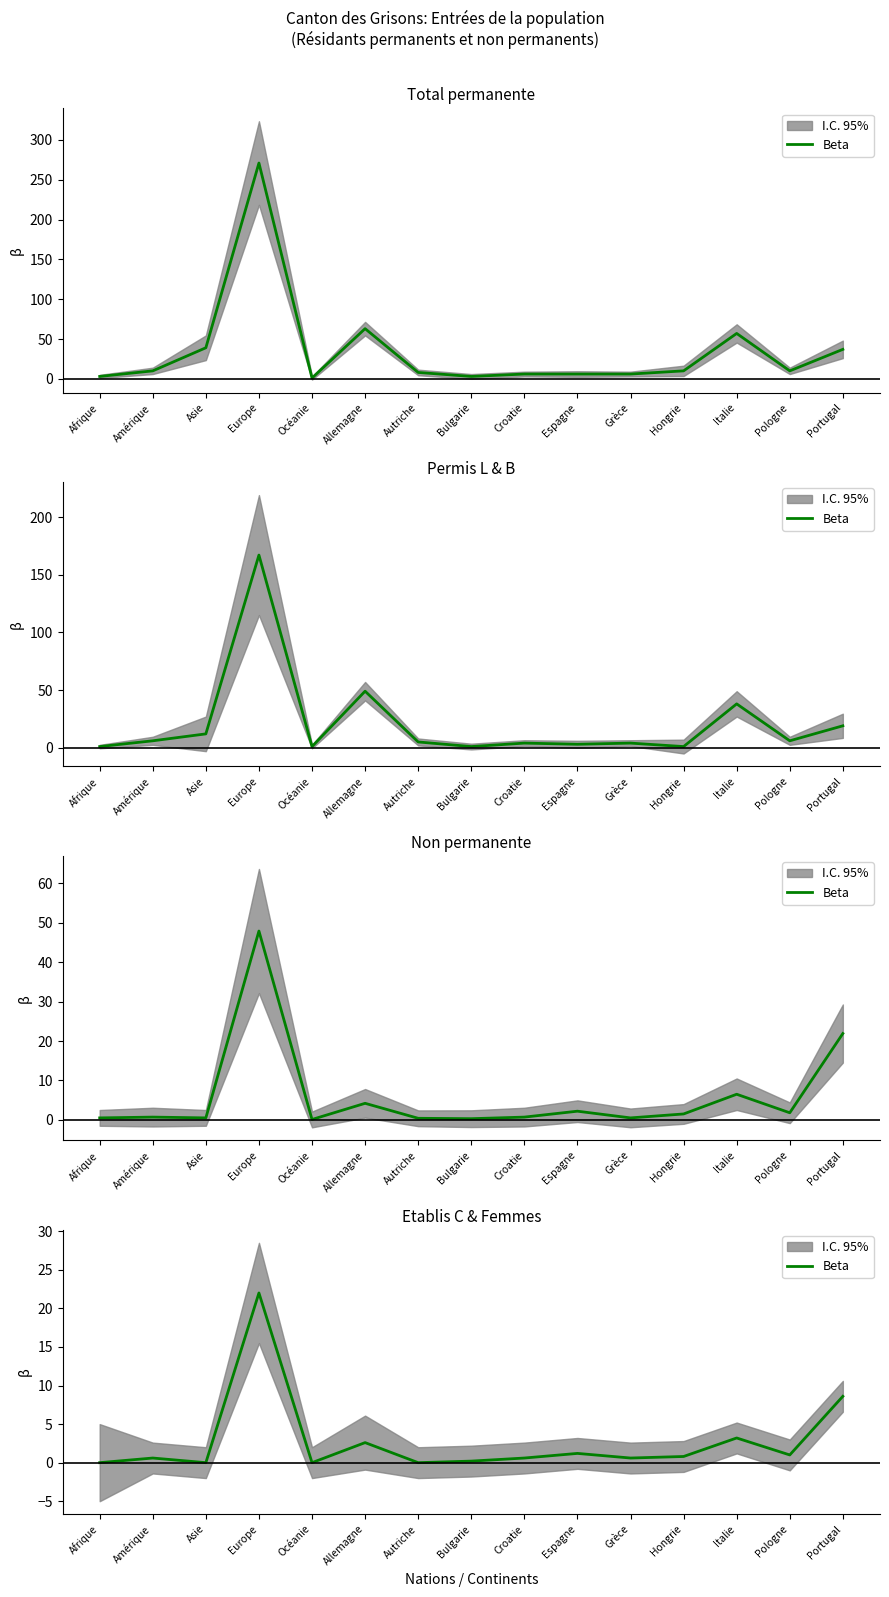

What is the value of the 12th point from the left?

0.8